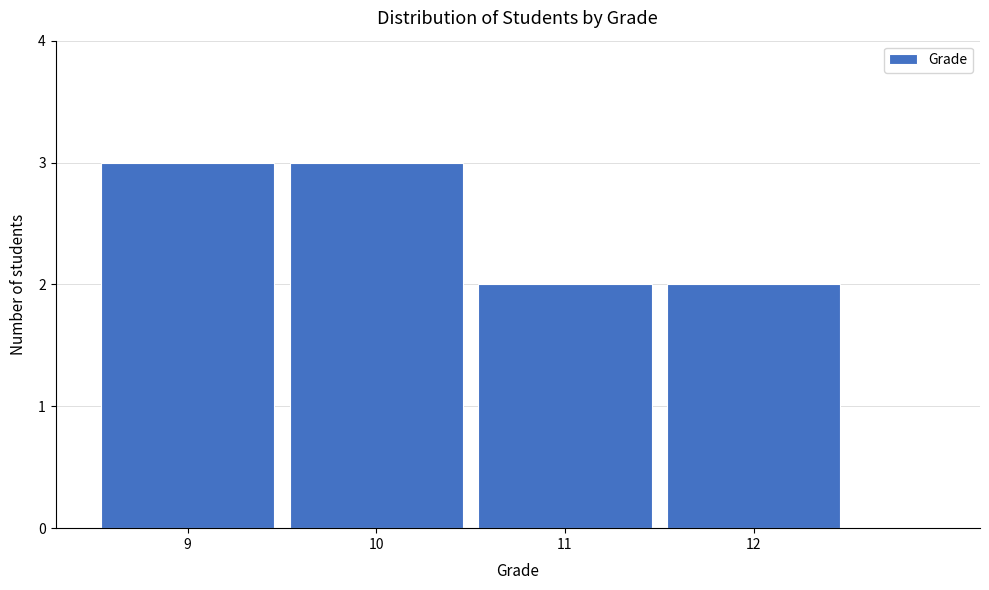

How tall is the bar that spans 11.5 to 12.5 on the x-axis? The values are not printed on the chart, so give them approximately, as read against the axis.

2